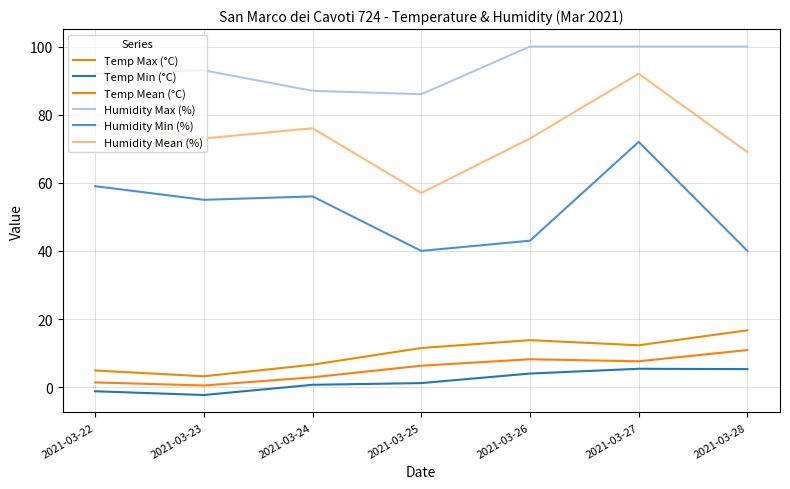

What value does the Temp Mean (°C) series have at 2021-03-22?

1.4